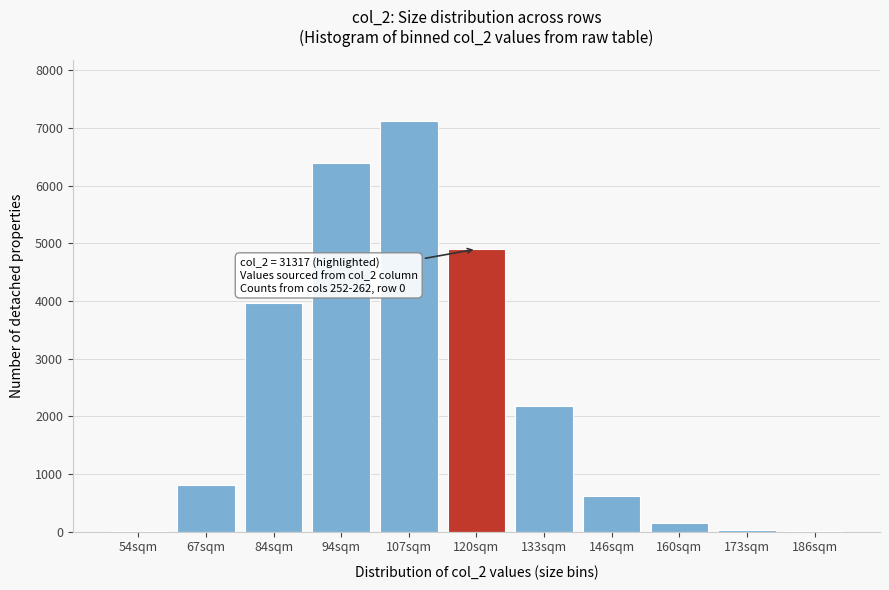

What is the change in value from 67sqm to 84sqm?

+3145